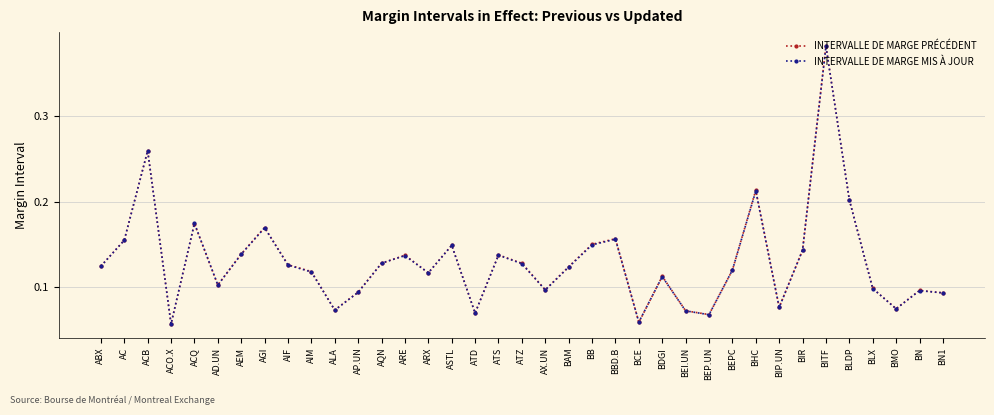

How many interior local valleys does the INTERVALLE DE MARGE MIS À JOUR series have?

10